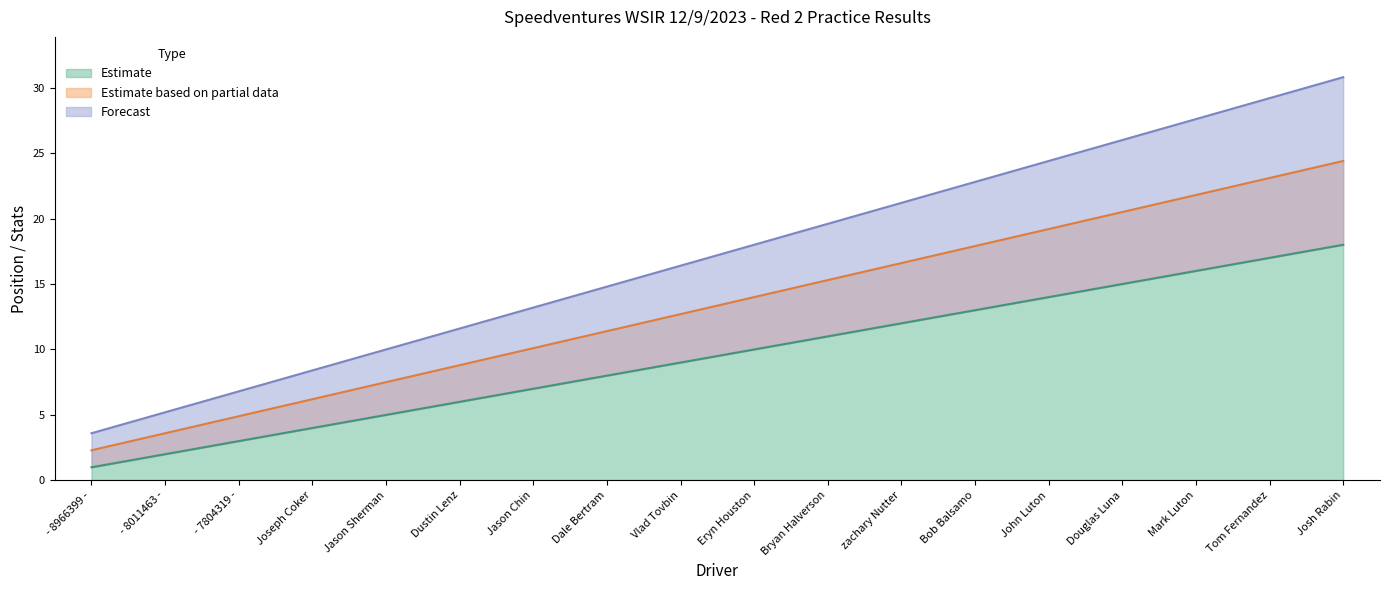

What is the sum of all Position values?

171